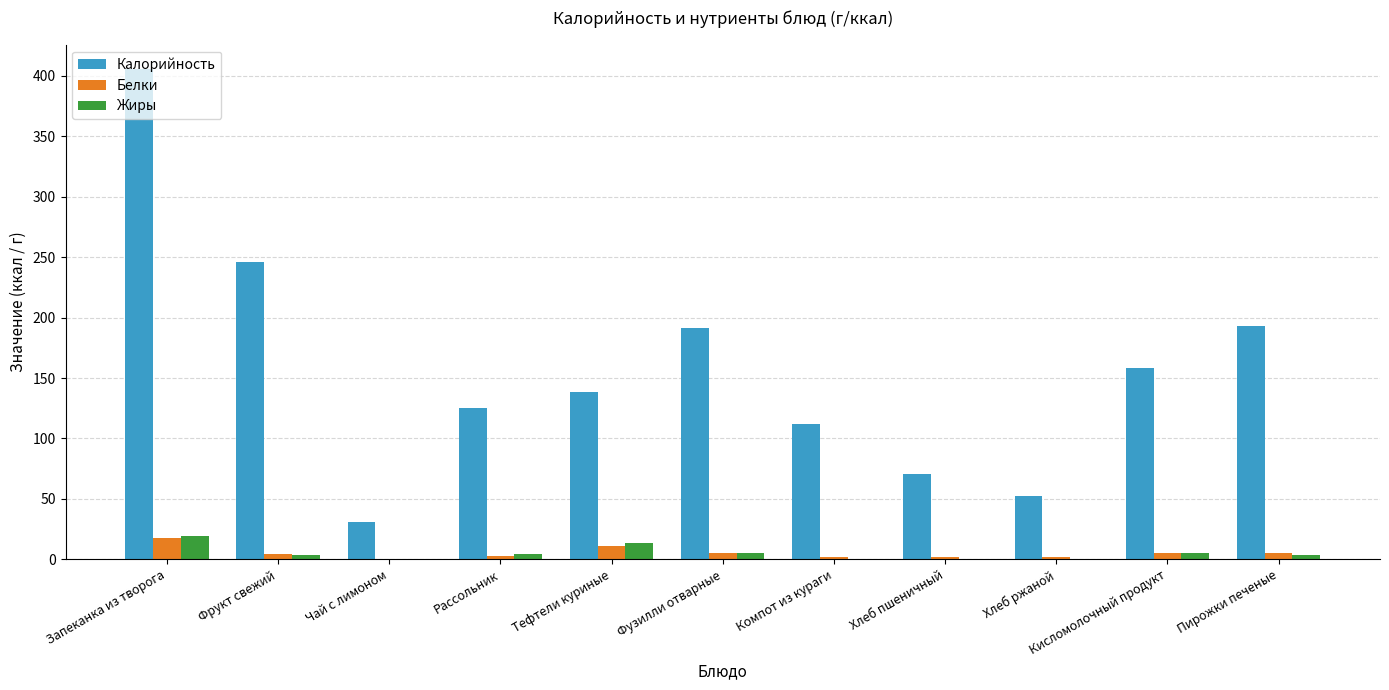

The value of Калорийность at Фрукт свежий is 417.5. True or false?

False